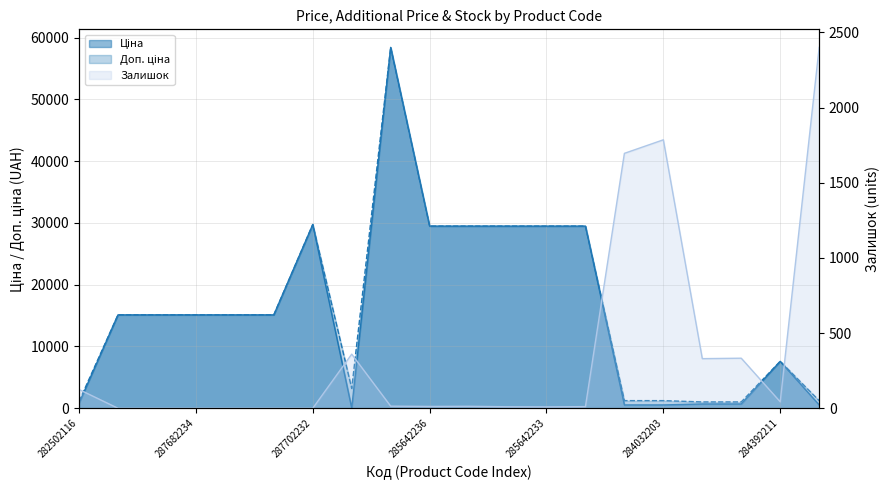

In Доп. ціна, how many points are higher than both neighbors (excluding endpoints)?

3